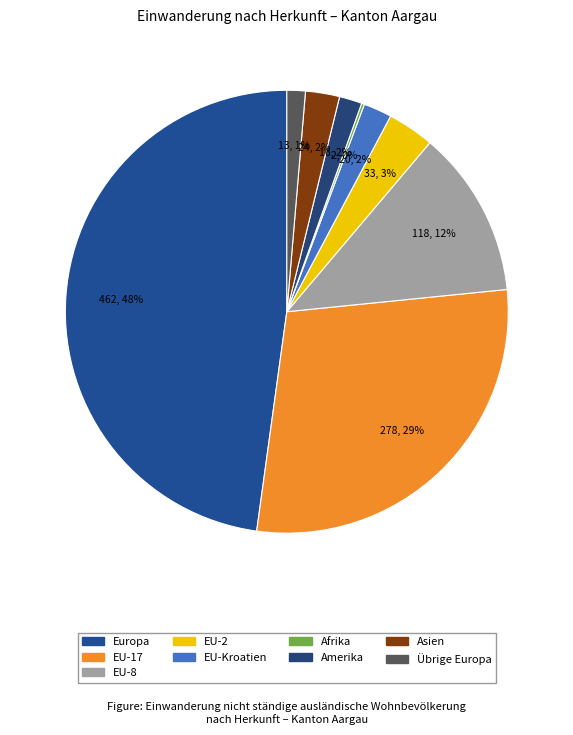

Is there any slice that represents more than half of the pie?

No